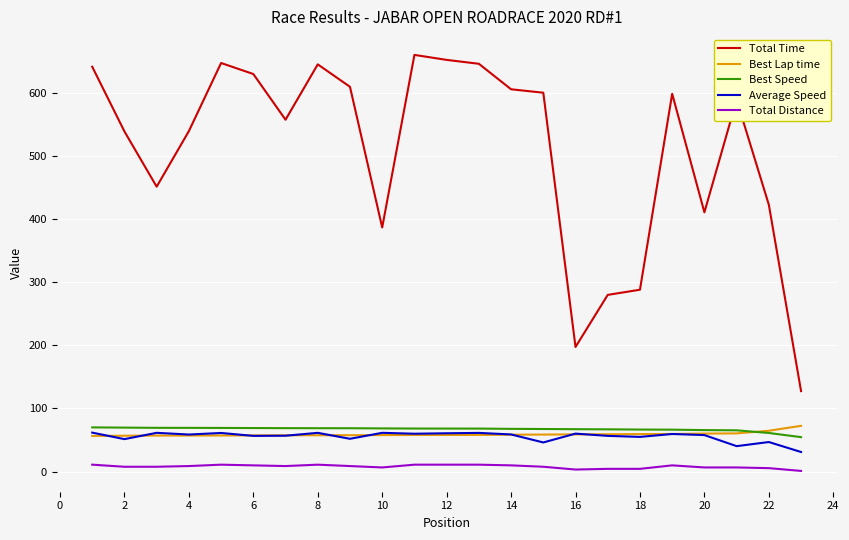

At how many categories does at least one series exceed 243?

21